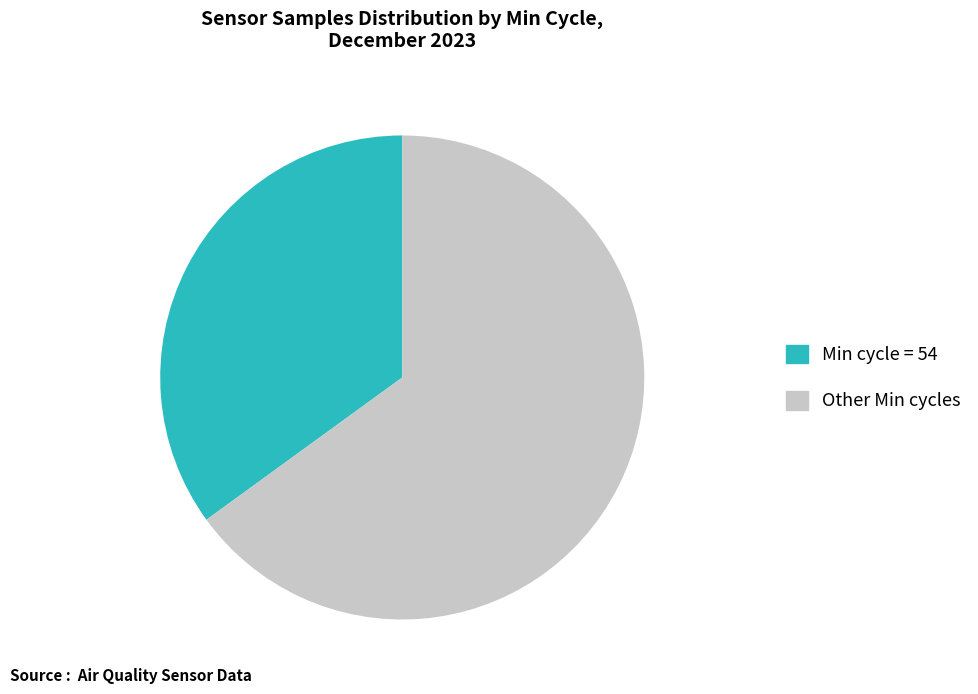

Count the number of slices in the pie.

2